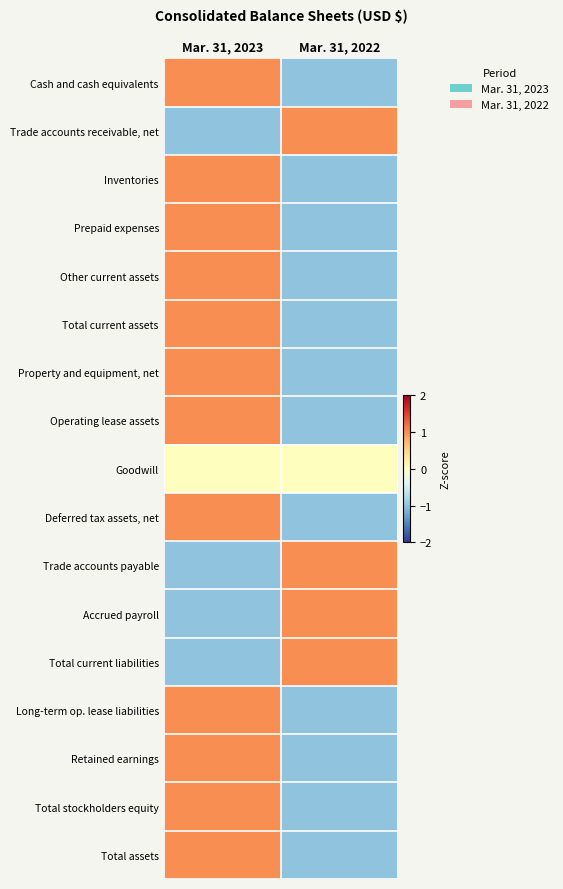

Reading right to left, what are all the values shown in this chart?

Cash and cash equivalents: Mar. 31, 2022=-1.0	Mar. 31, 2023=1.0
Trade accounts receivable, net: Mar. 31, 2022=1.0	Mar. 31, 2023=-1.0
Inventories: Mar. 31, 2022=-1.0	Mar. 31, 2023=1.0
Prepaid expenses: Mar. 31, 2022=-1.0	Mar. 31, 2023=1.0
Other current assets: Mar. 31, 2022=-1.0	Mar. 31, 2023=1.0
Total current assets: Mar. 31, 2022=-1.0	Mar. 31, 2023=1.0
Property and equipment, net: Mar. 31, 2022=-1.0	Mar. 31, 2023=1.0
Operating lease assets: Mar. 31, 2022=-1.0	Mar. 31, 2023=1.0
Goodwill: Mar. 31, 2022=0.0	Mar. 31, 2023=0.0
Deferred tax assets, net: Mar. 31, 2022=-1.0	Mar. 31, 2023=1.0
Trade accounts payable: Mar. 31, 2022=1.0	Mar. 31, 2023=-1.0
Accrued payroll: Mar. 31, 2022=1.0	Mar. 31, 2023=-1.0
Total current liabilities: Mar. 31, 2022=1.0	Mar. 31, 2023=-1.0
Long-term op. lease liabilities: Mar. 31, 2022=-1.0	Mar. 31, 2023=1.0
Retained earnings: Mar. 31, 2022=-1.0	Mar. 31, 2023=1.0
Total stockholders equity: Mar. 31, 2022=-1.0	Mar. 31, 2023=1.0
Total assets: Mar. 31, 2022=-1.0	Mar. 31, 2023=1.0